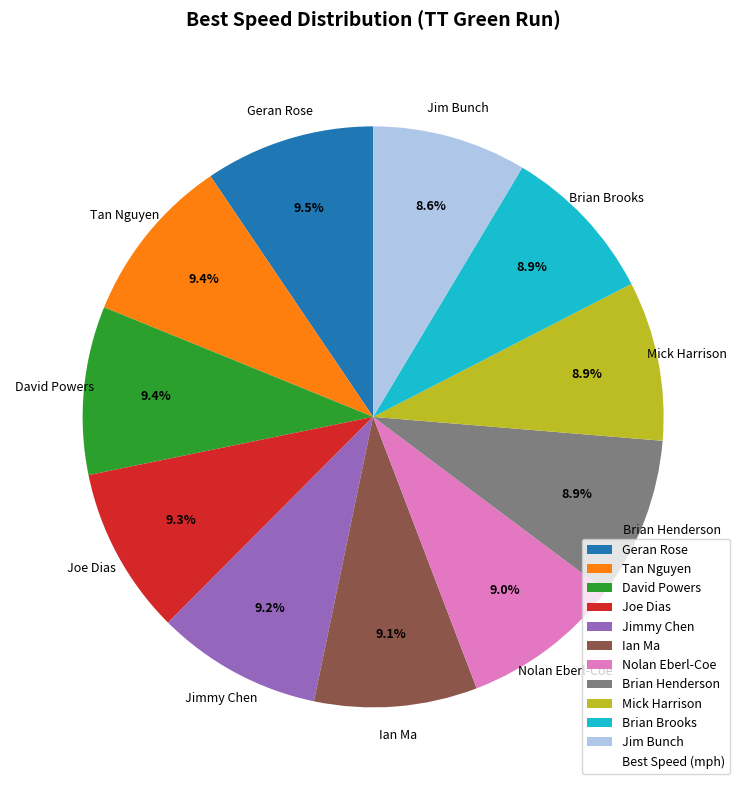

Count the number of slices in the pie.

11